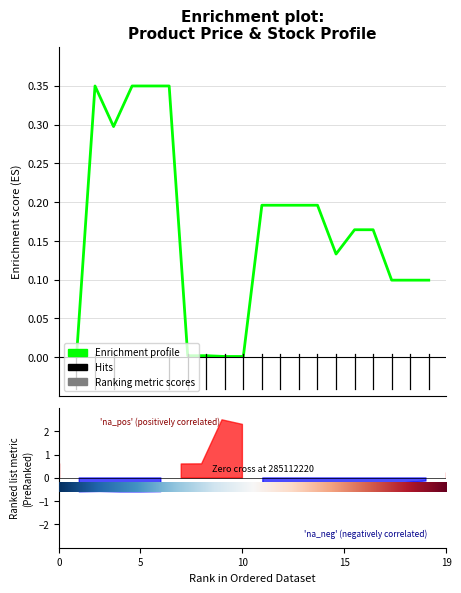

Is this an area chart (filled region under the line)?

No